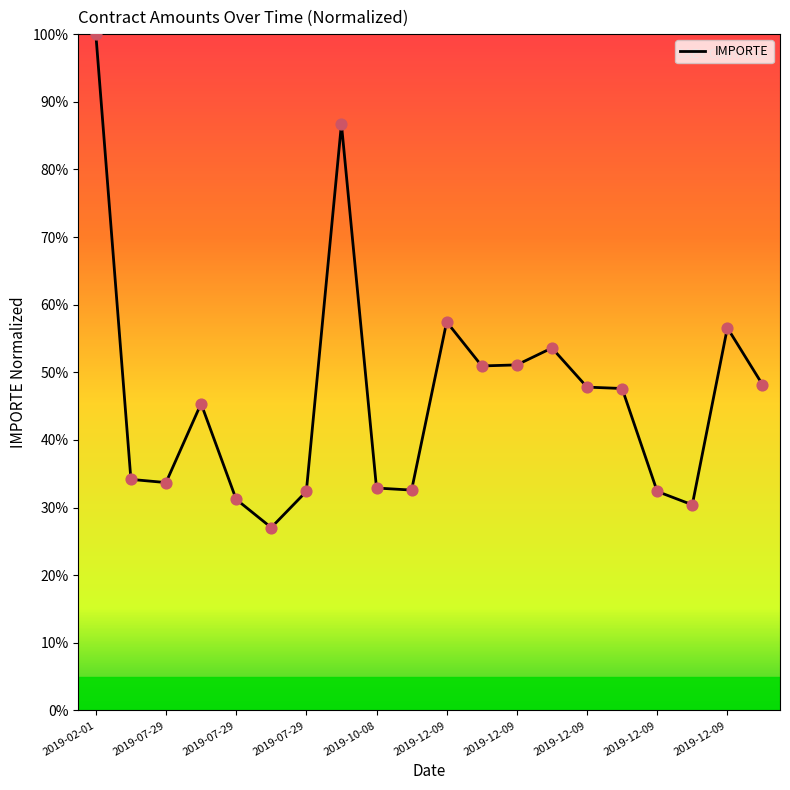

What is the maximum value shown in the chart?

100.0